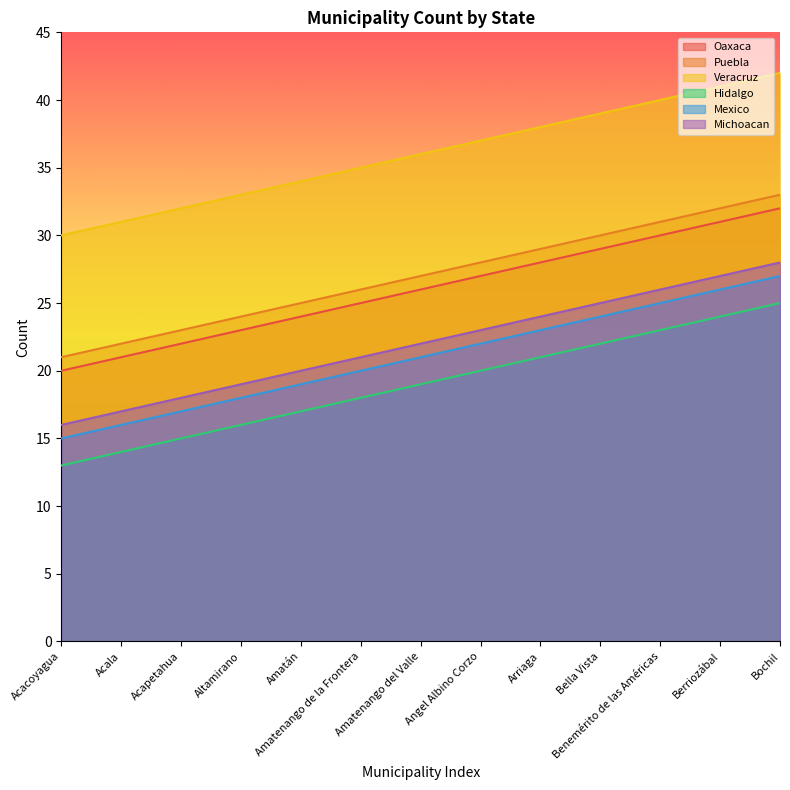

What are all the series names shown in the legend?

Oaxaca, Puebla, Veracruz, Hidalgo, Mexico, Michoacan